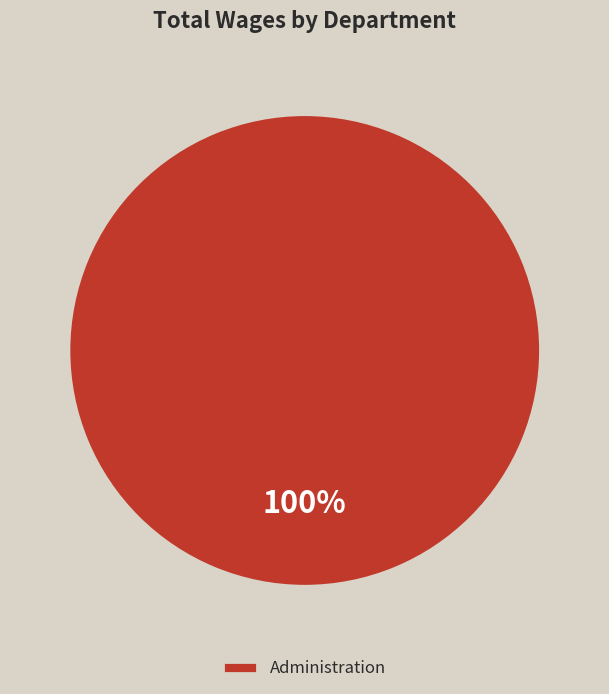

Rank the categories by value from highest to lowest.

Administration